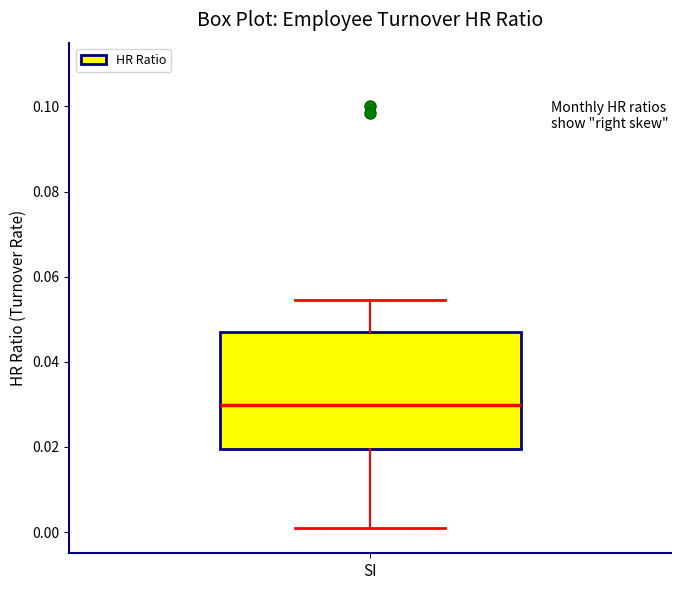

Transcribe this box plot: give where the median line is, the range the box spans, and where the two whiskers end, as read against the y-axis. The values are not printed on the chart, so give them approximately, as read against the axis.

median 0.030, box 0.020 to 0.046, whiskers 0.002 to 0.054